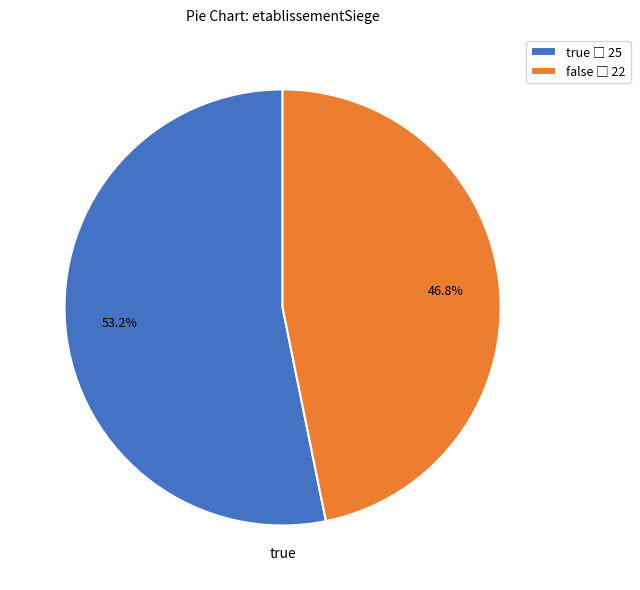

To the nearest percent, what is the combined percentage of false and true?

100%